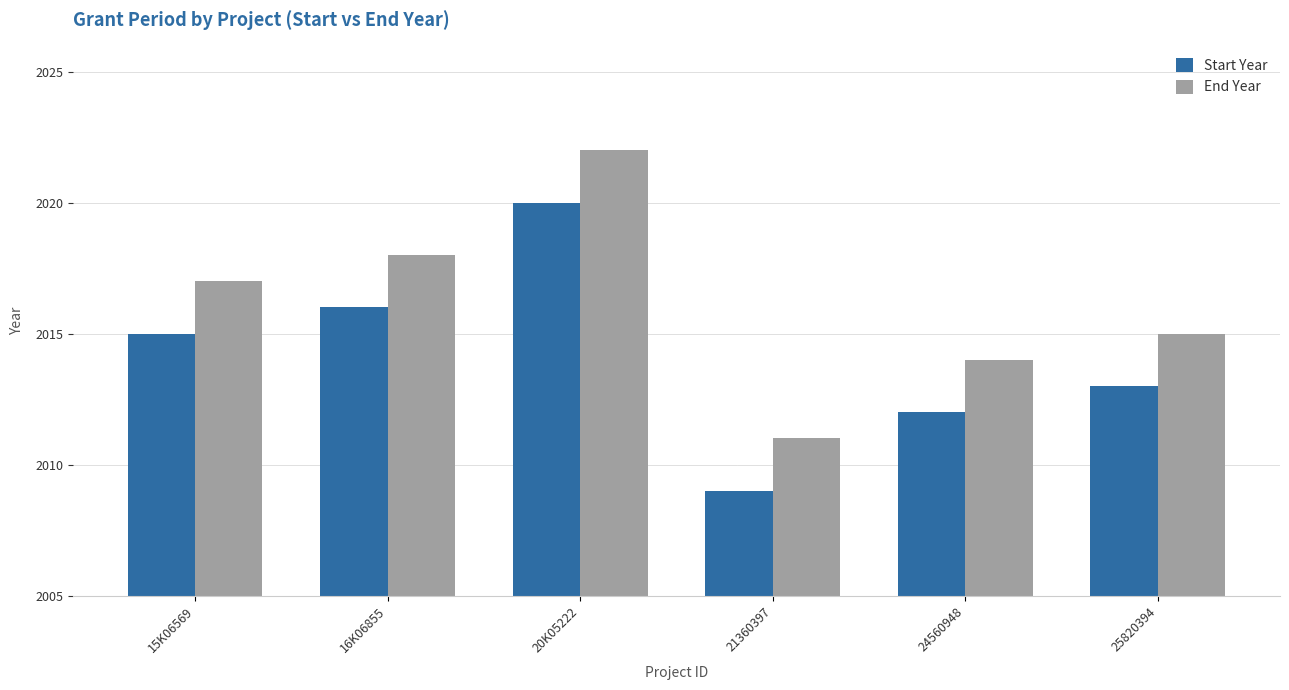

Which category has the lowest value across all series?

21360397